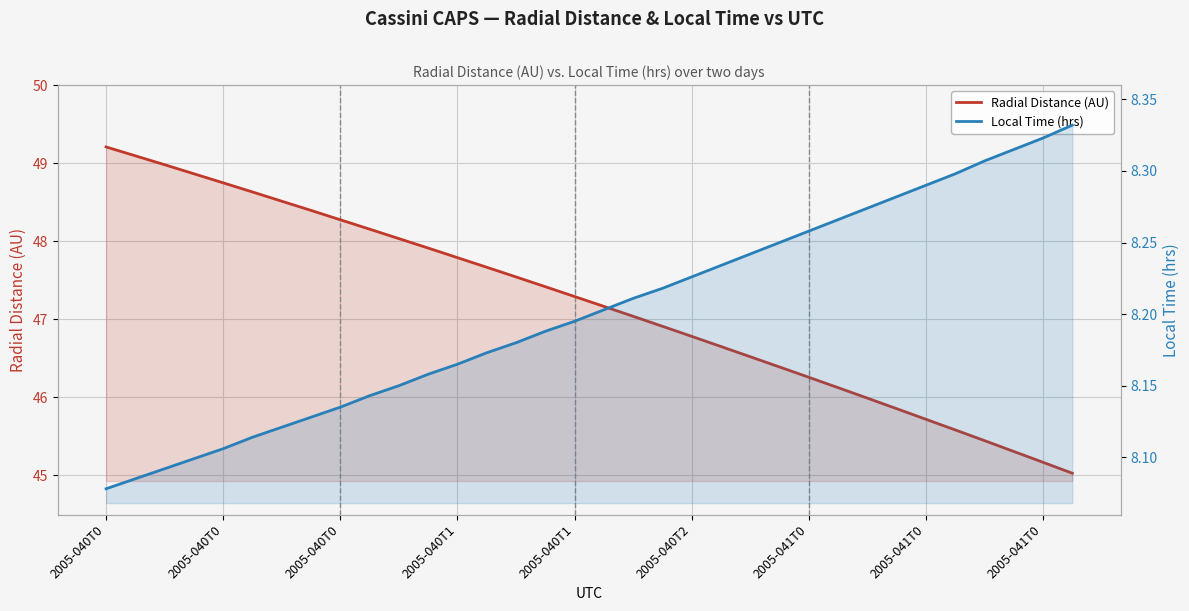

How many Local Time (hrs) values are between 8 and 9?

34